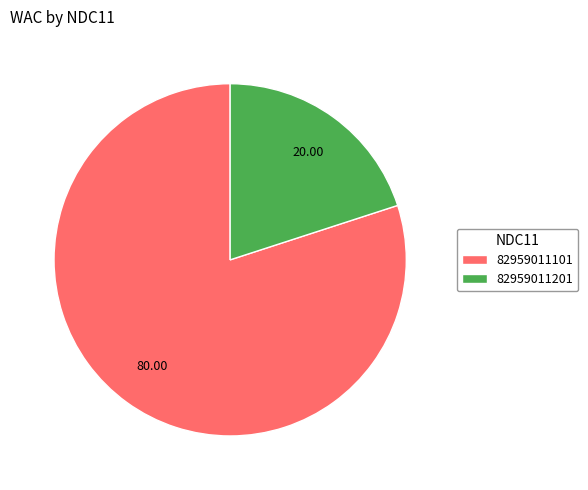

Combined, do 82959011101 and 82959011201 account for over 50%?

Yes